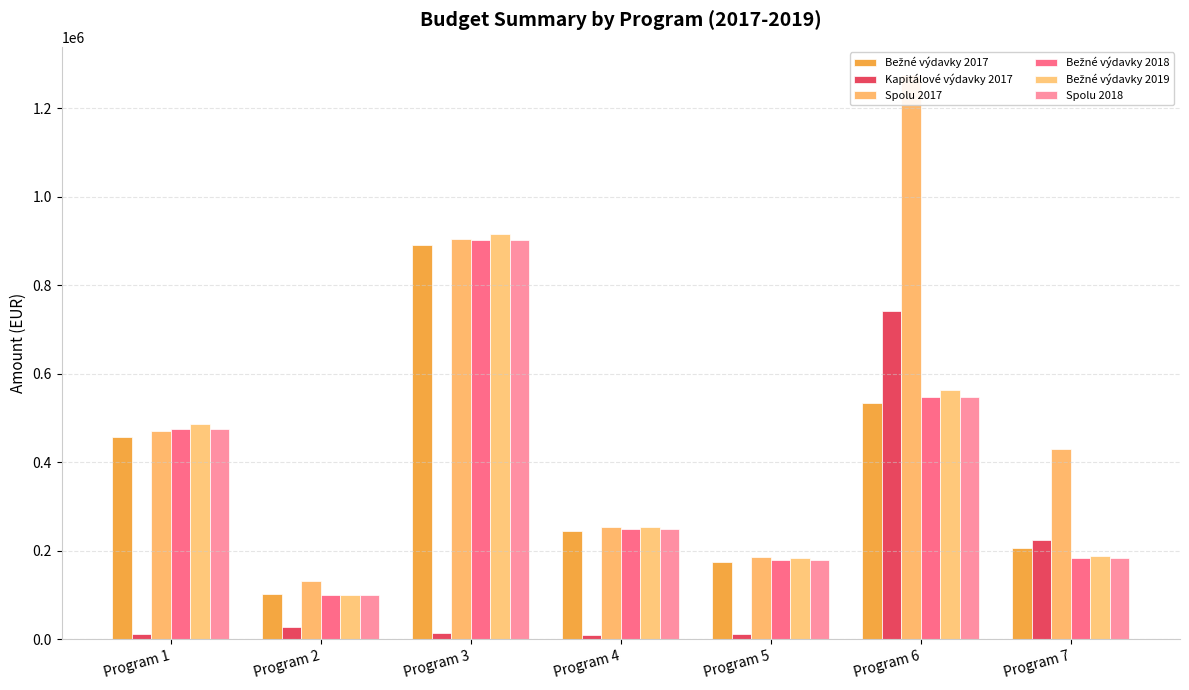

What is the value of the Kapitálové výdavky 2017 bar at the 3rd from the left?

15000